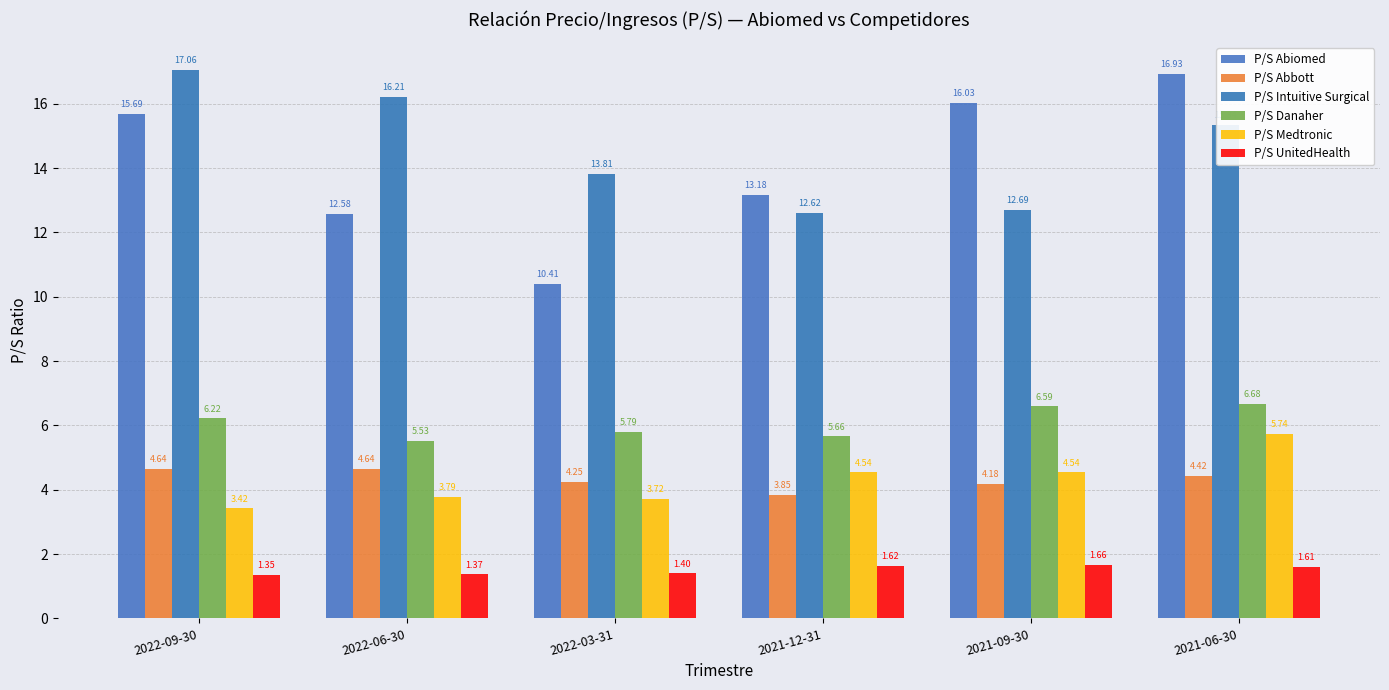

Is the value of P/S Medtronic at 2021-06-30 greater than the value of P/S Abbott at 2022-06-30?

Yes